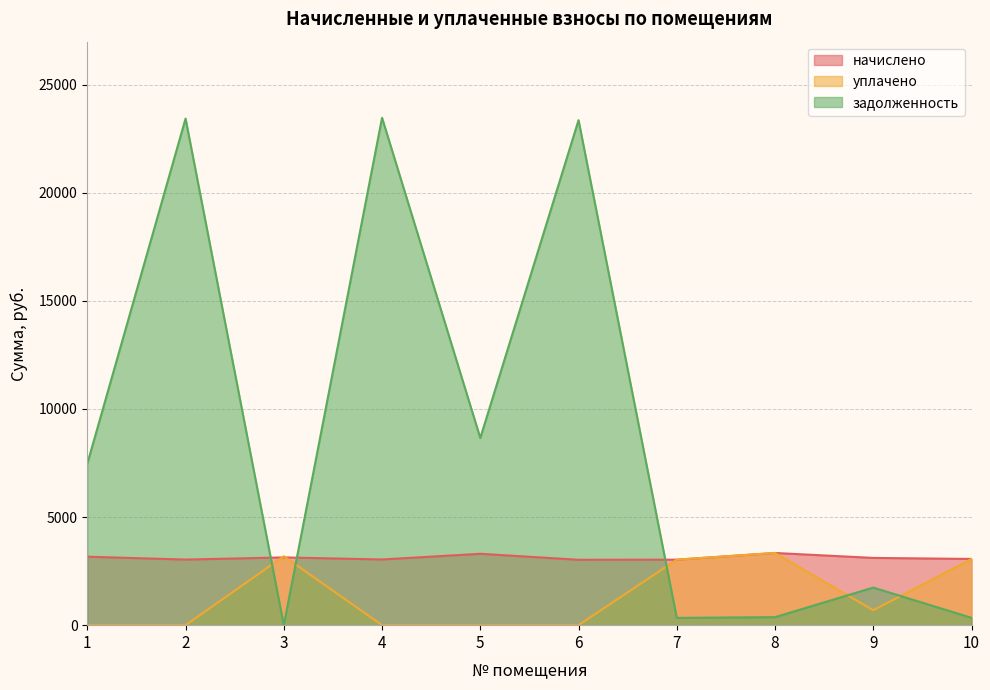

Reading left to right, list all the values displayed in this chart.

начислено: 3167.3	3033.7	3133.9	3038.5	3300.8	3024.2	3028.9	3339.0	3110.0	3062.3
уплачено: 0.0	0.0	3188.7	0.0	0.0	0.0	3028.6	3339.8	690.7	3061.8
задолженность: 7470.9	23429.0	0.0	23465.9	8657.6	23355.4	336.6	370.8	1738.7	340.1